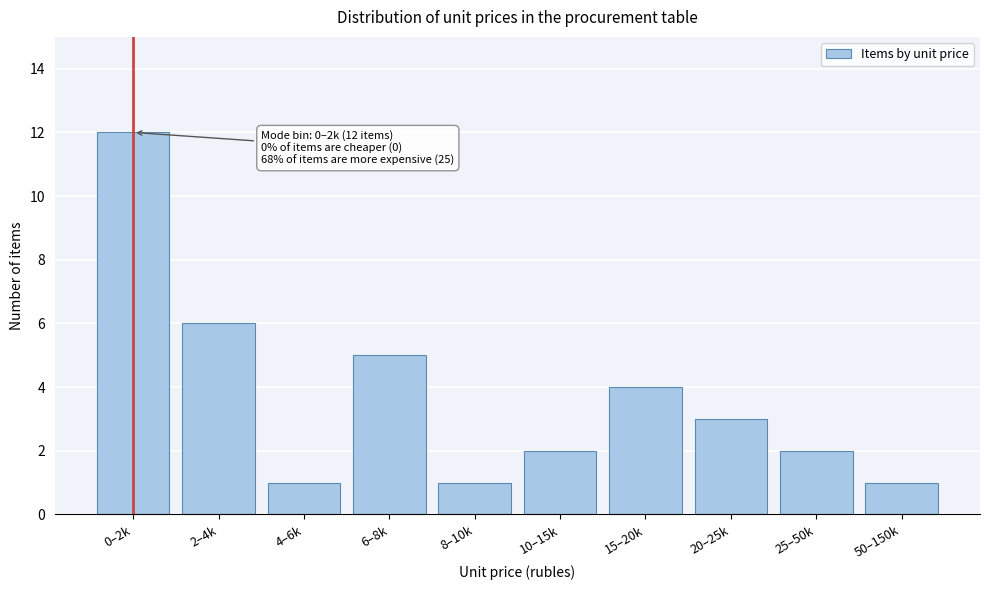

Reading left to right, transcribe all the data shown in this chart.

0–2k=12	2–4k=6	4–6k=1	6–8k=5	8–10k=1	10–15k=2	15–20k=4	20–25k=3	25–50k=2	50–150k=1